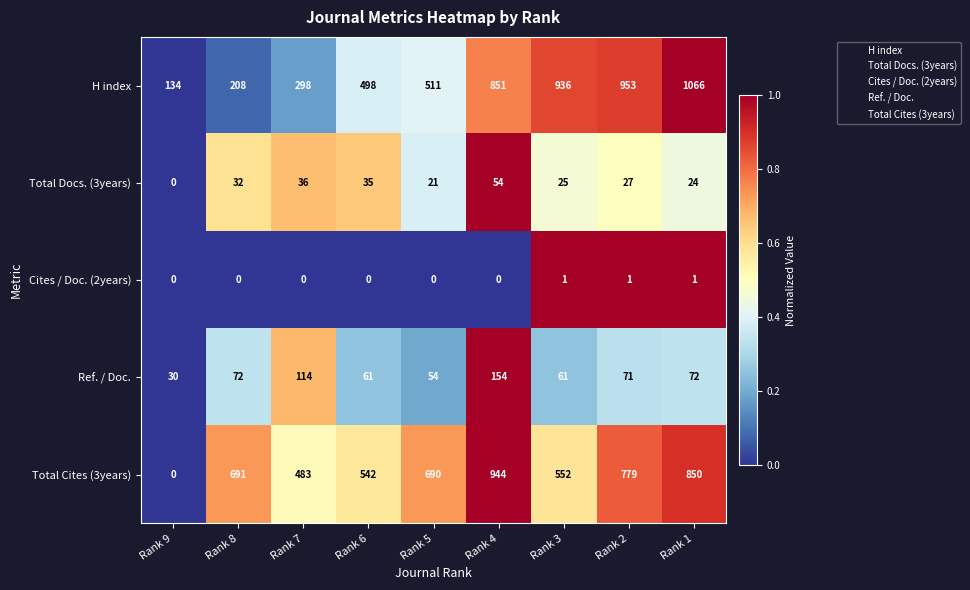

Which series has the widest spread of values?

Total Cites (3years)